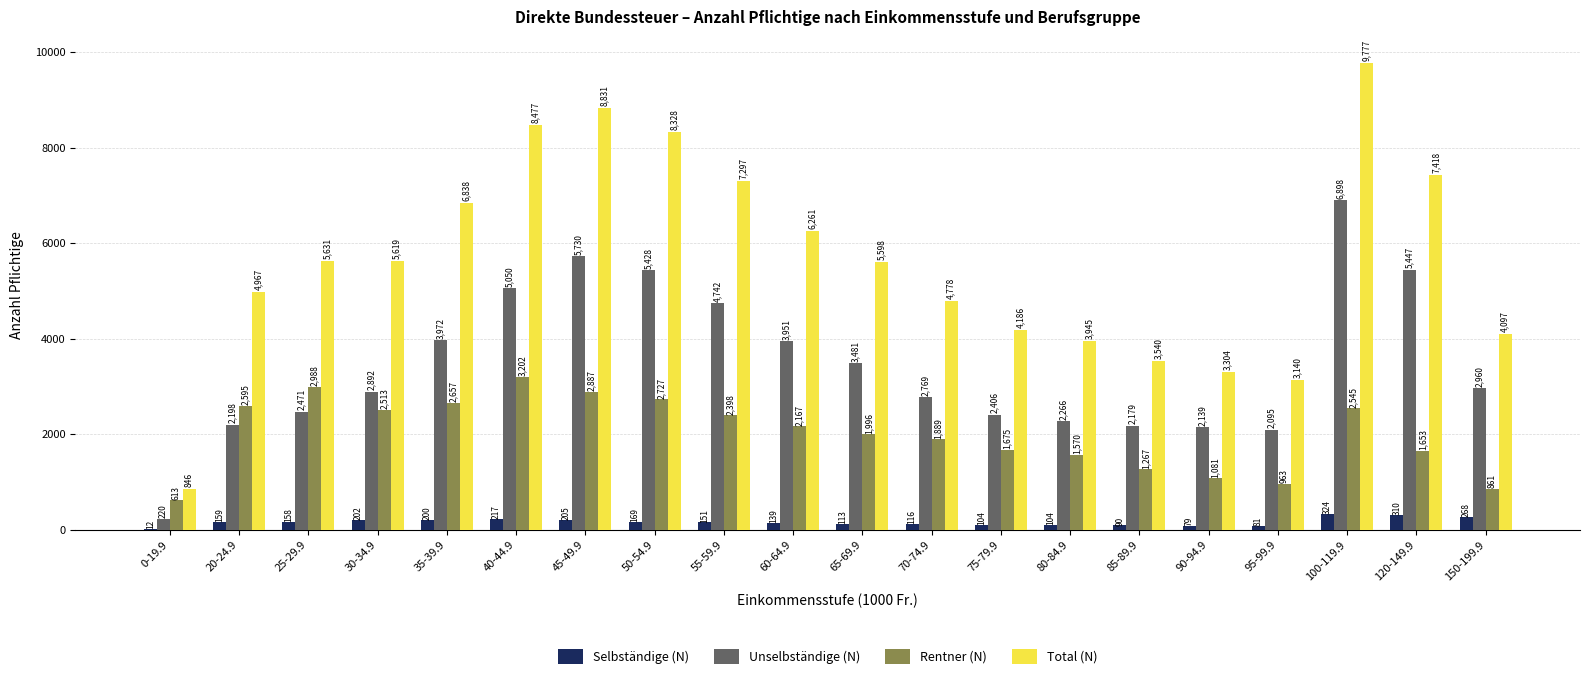

What is the sum of the Total (N) values at 90-94.9 and 95-99.9?

6444